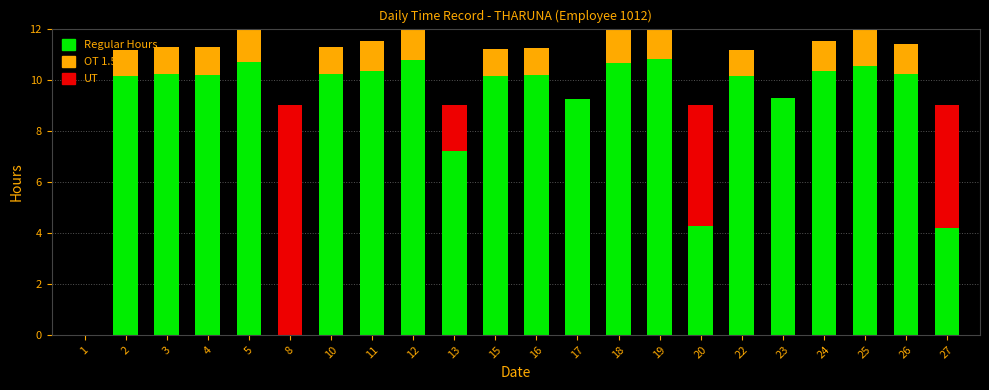

At how many categories does at least one series exceed 4?

21